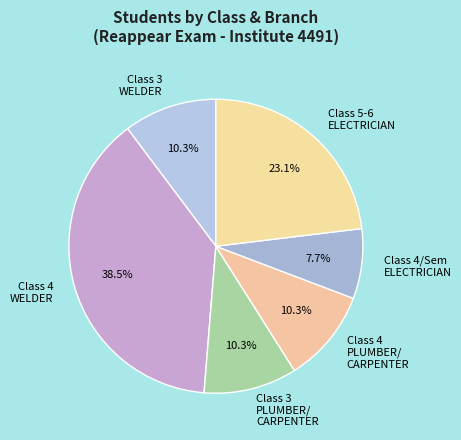

Between Class 5-6 ELECTRICIAN and Class 3 PLUMBER/ CARPENTER, which is larger?

Class 5-6 ELECTRICIAN